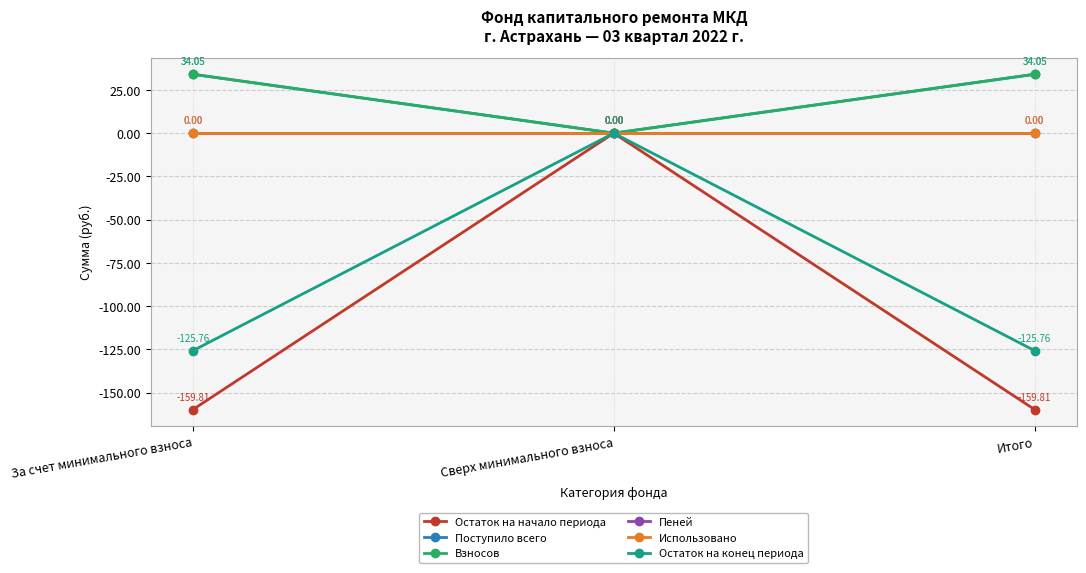

At which category does the chart reach its minimum across all series?

За счет минимального взноса